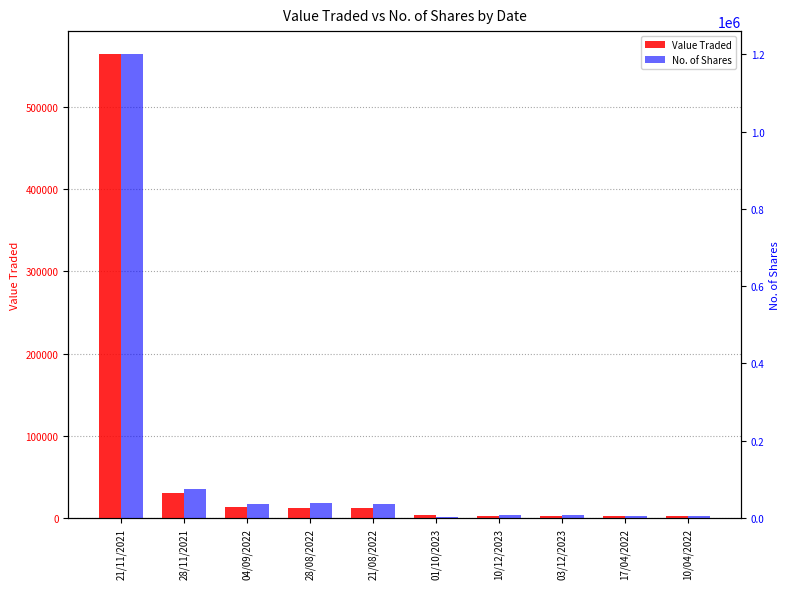

At which label does No. of Shares first exceed 36075?

21/11/2021